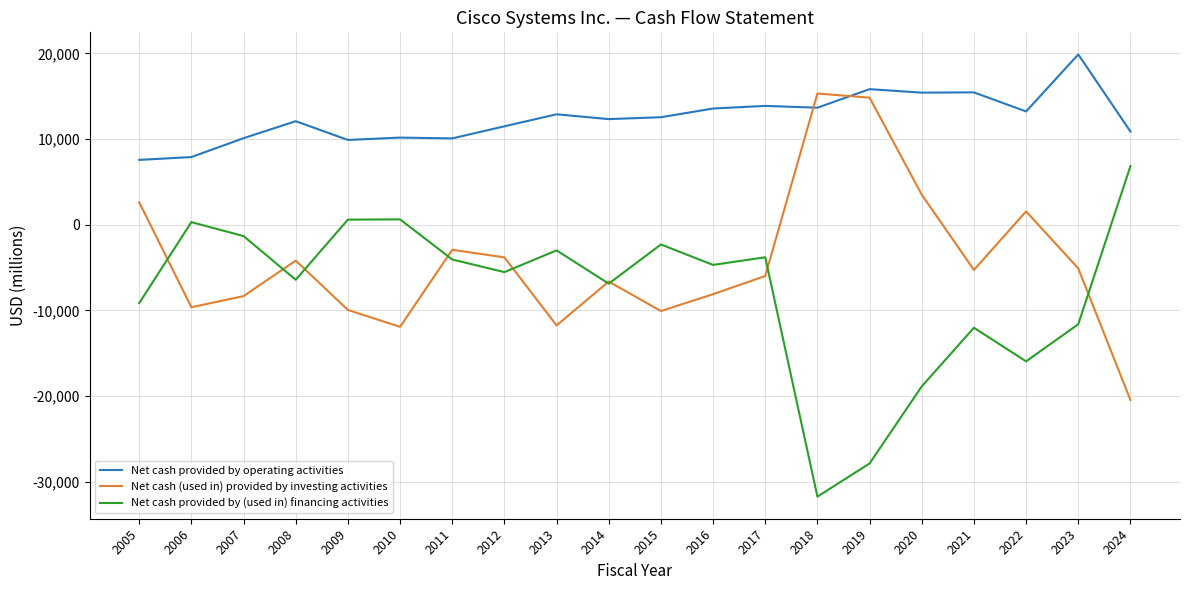

What is the difference between the Net cash provided by operating activities values at 2011 and 2019?

5752